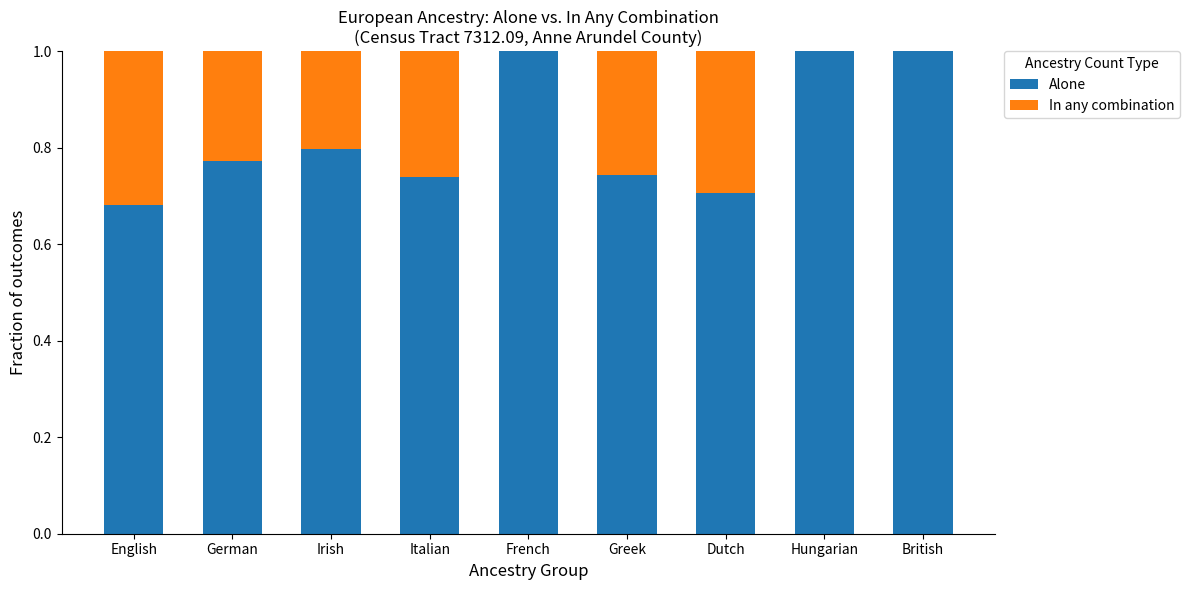

True or false: Alone has a value of 0.7 at Dutch.

True